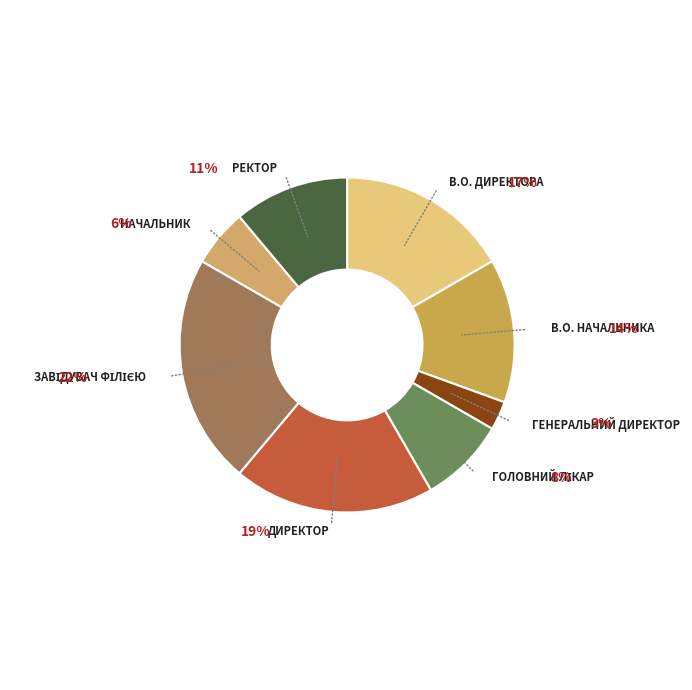

To the nearest percent, what is the average slice percentage?

12%